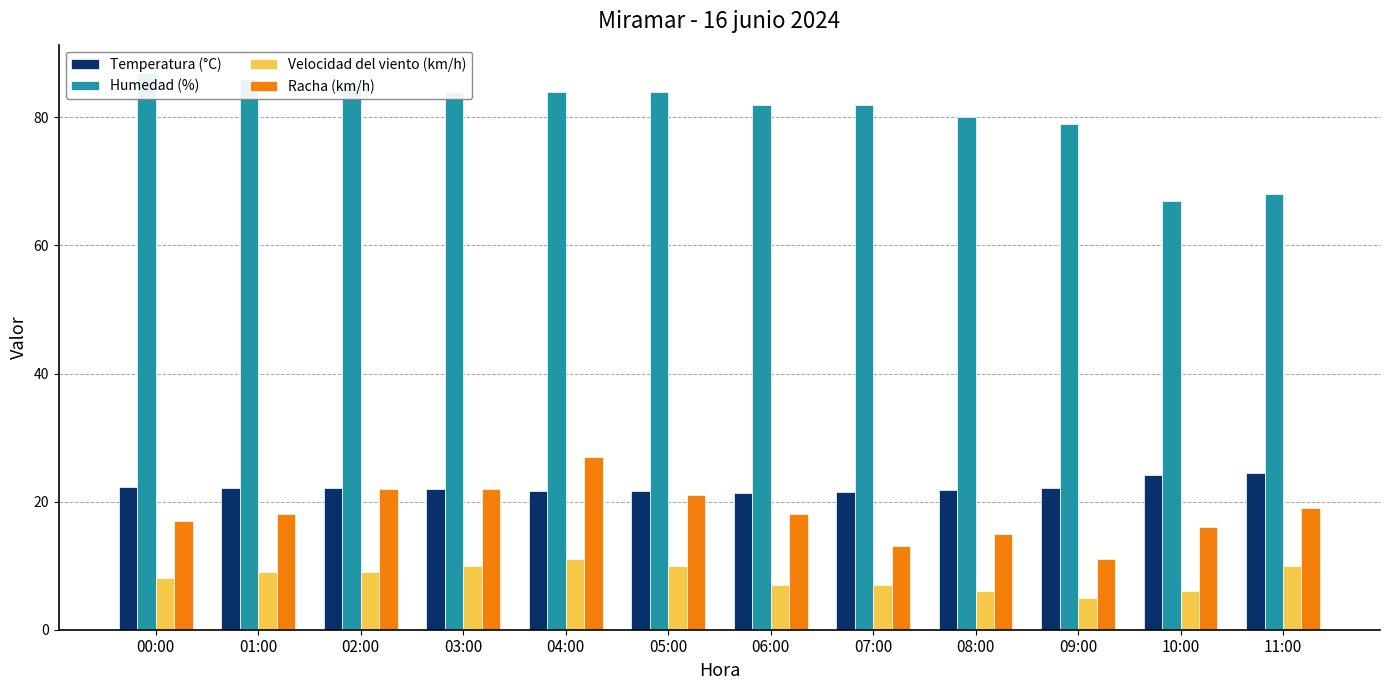

What is the lowest value of the Temperatura (°C) series?

21.4